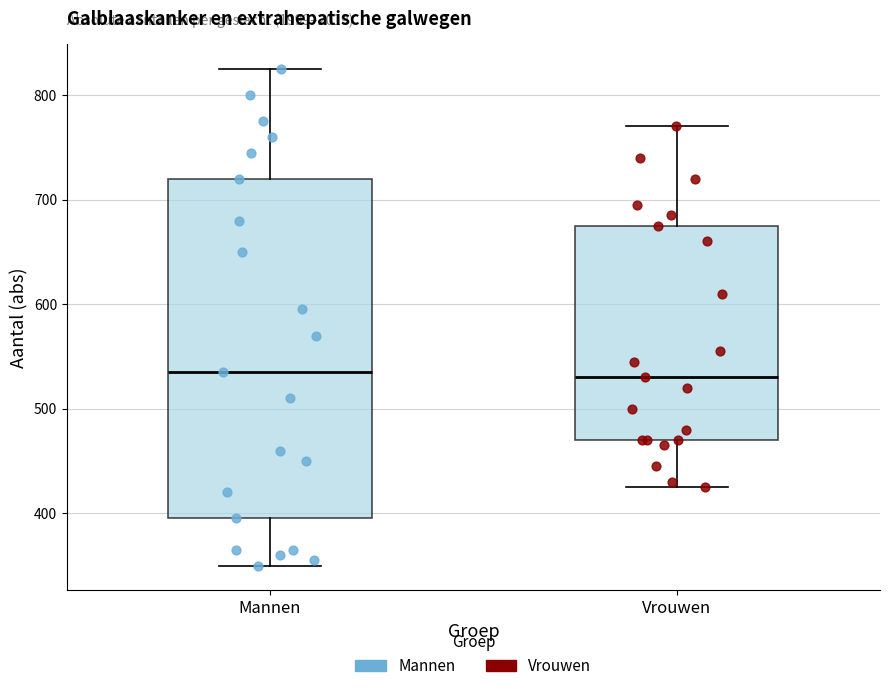

Where does the median line of the box for Mannen sit on the y-axis? The values are not printed on the chart, so give them approximately, as read against the axis.

540